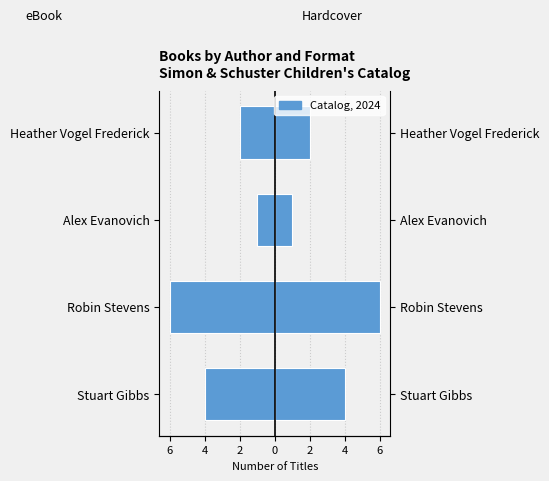

List the series in order of their overall mean, highest first.

Hardcover, eBook